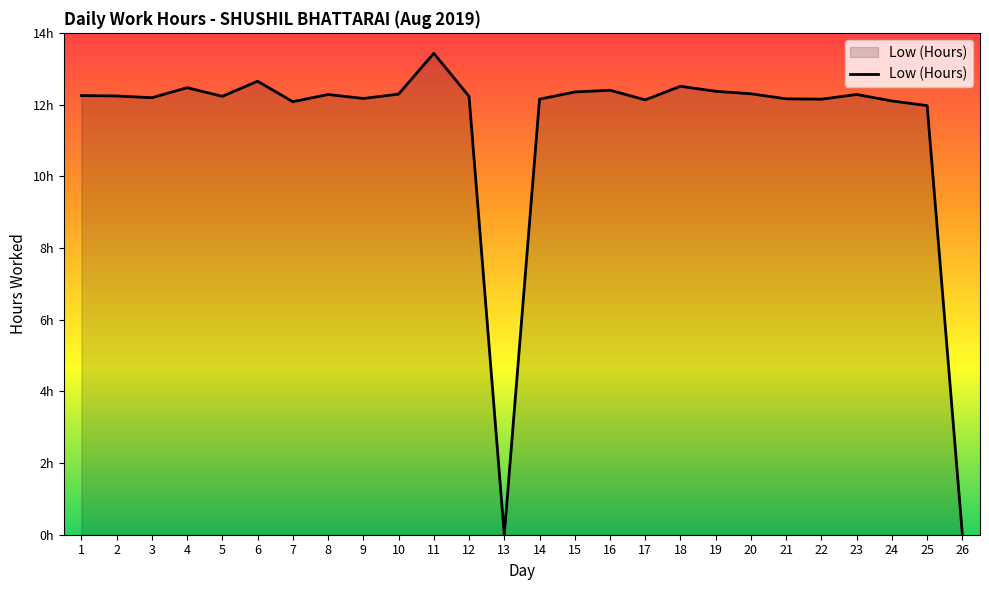

Is this an area chart (filled region under the line)?

Yes